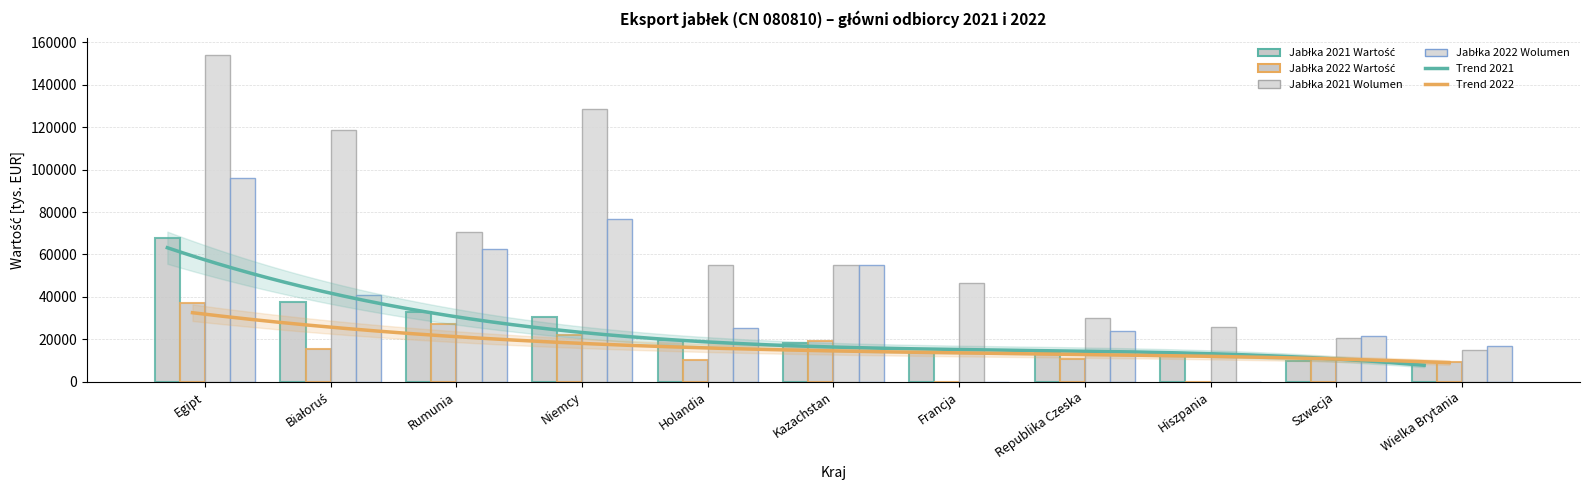

What is the greatest value displayed?

154169.2